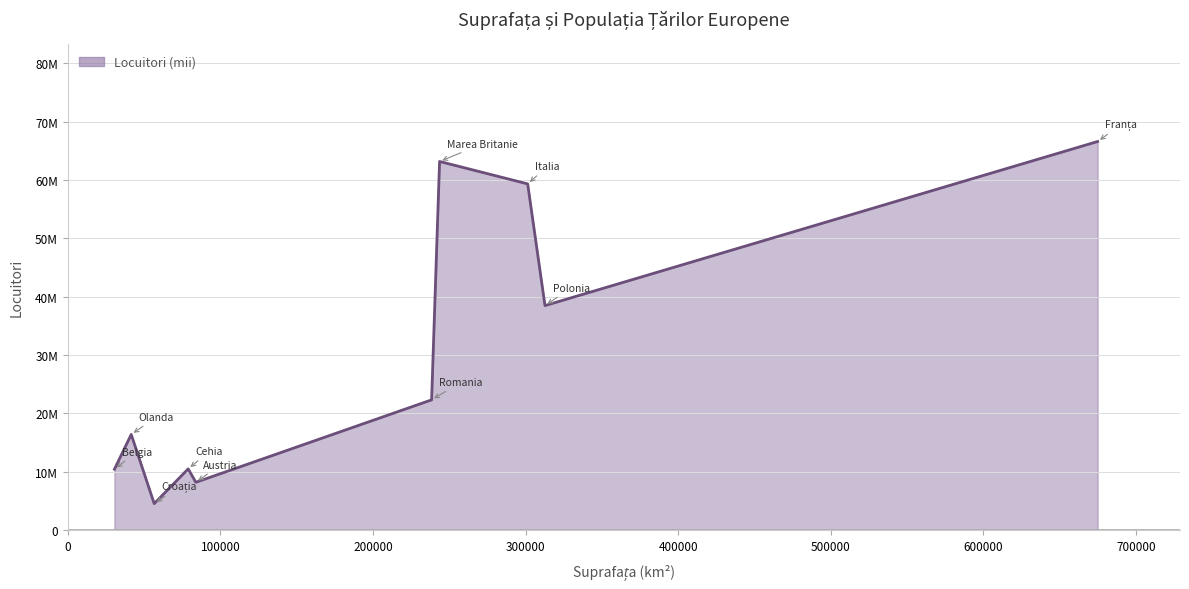

Does the chart have visible grid lines?

Yes